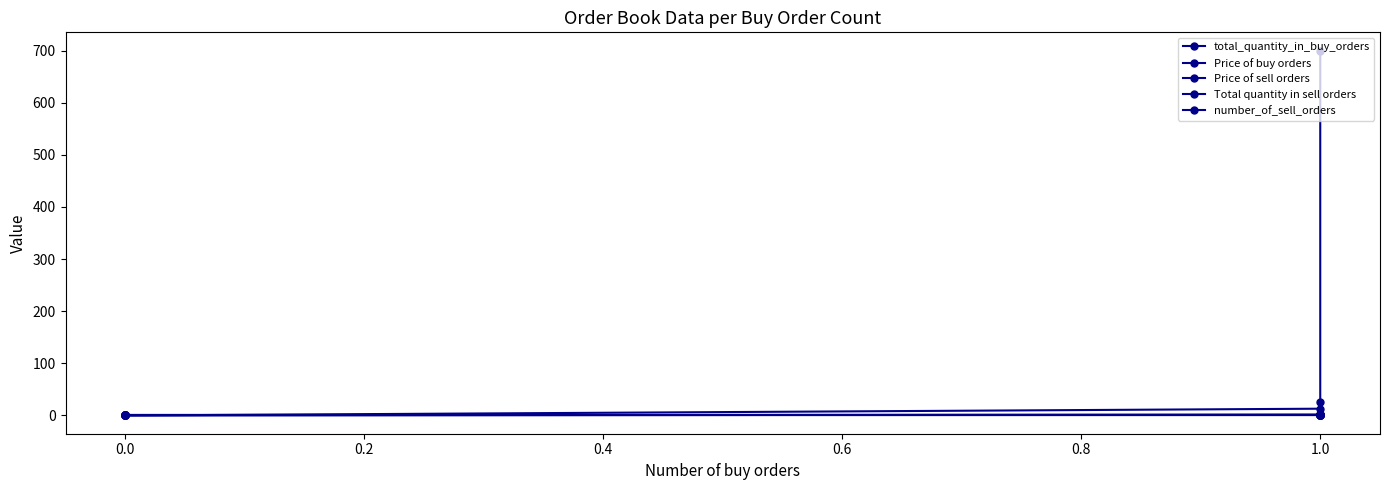

Count the number of data series in this chart.

5